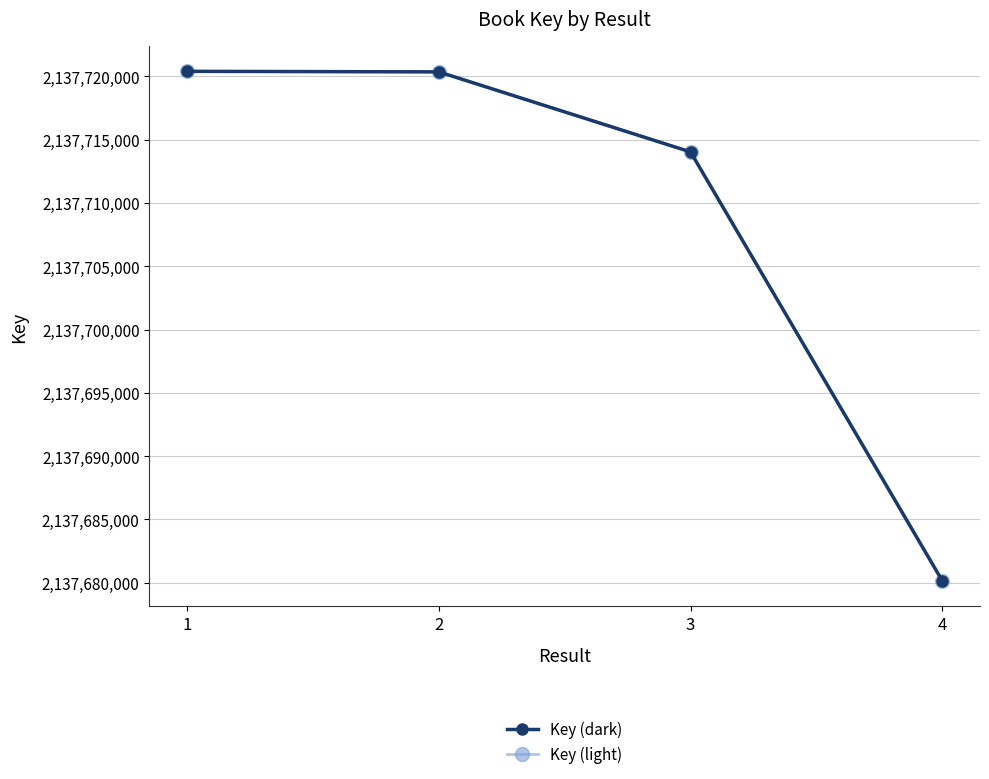

True or false: Key (dark) and Key (light) cross at least once.

False